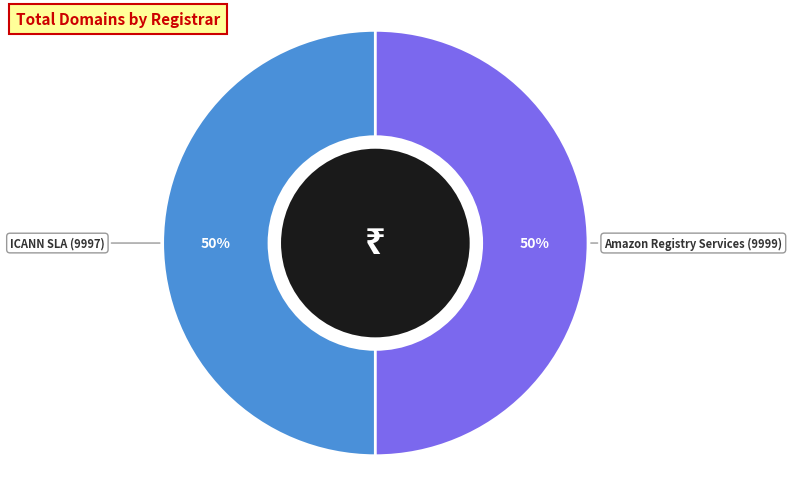

How many slices are in this pie chart?

2